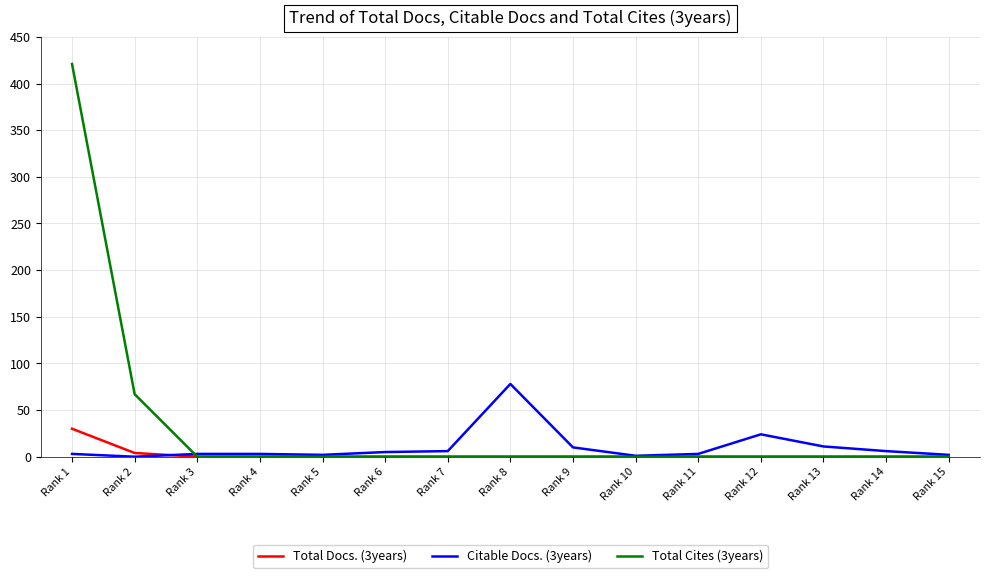

At which label does Citable Docs. (3years) reach its peak?

Rank 8